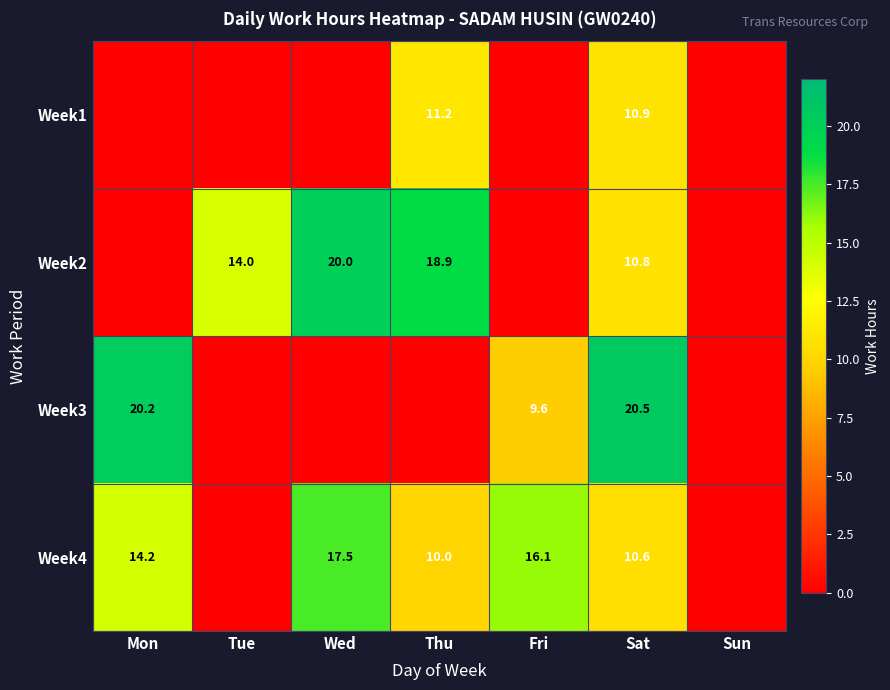

Rank the series at Sat from lowest to highest value.

Week4, Week2, Week1, Week3